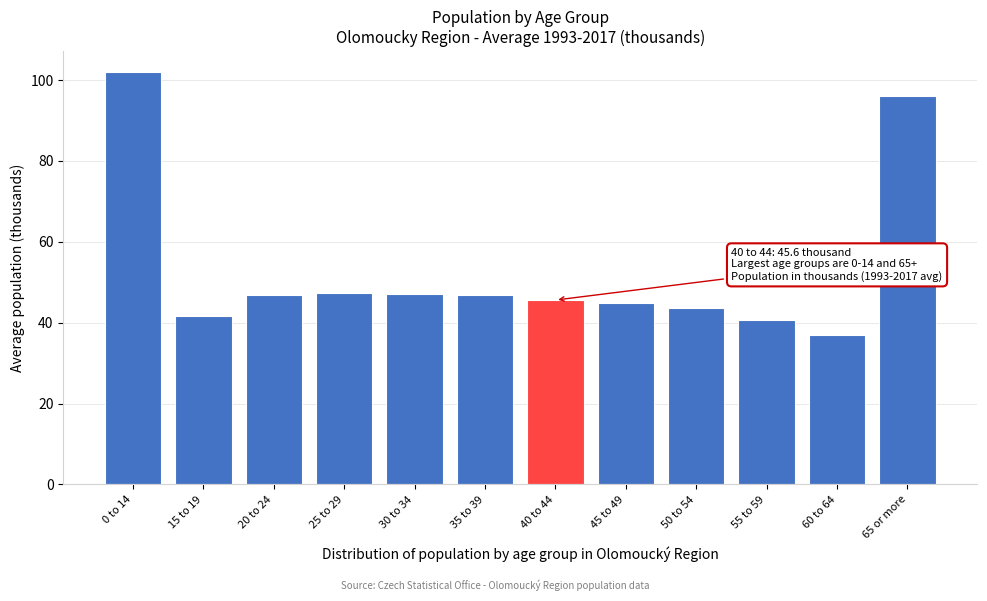

What is the value of the 7th bar from the left?

45.6